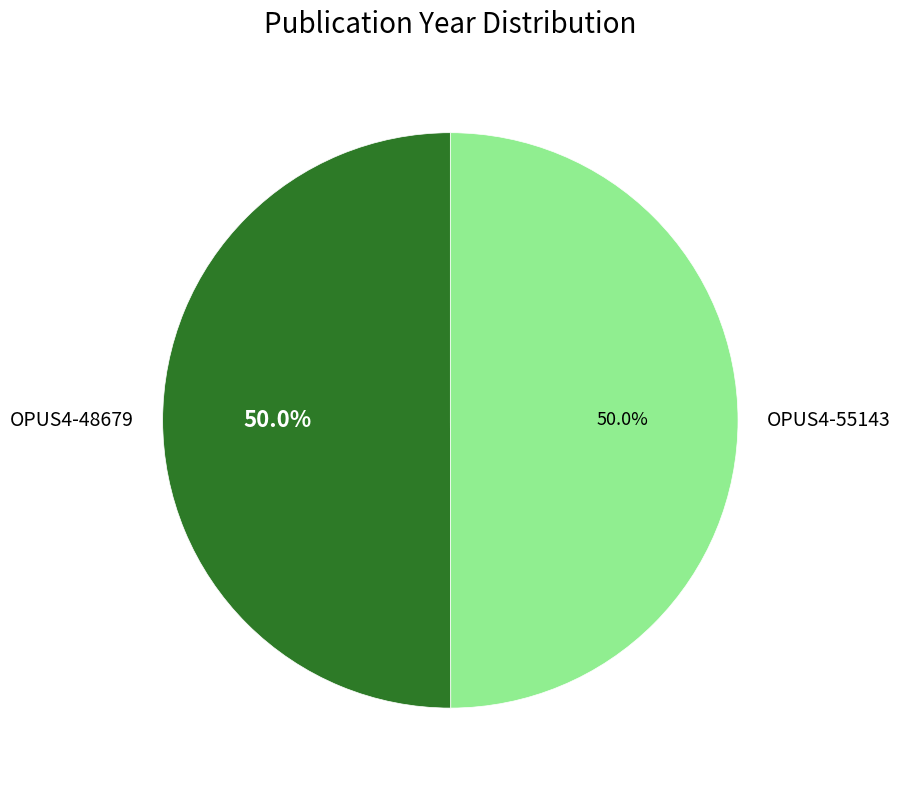

To the nearest percent, what percentage of the pie is OPUS4-48679?

50%